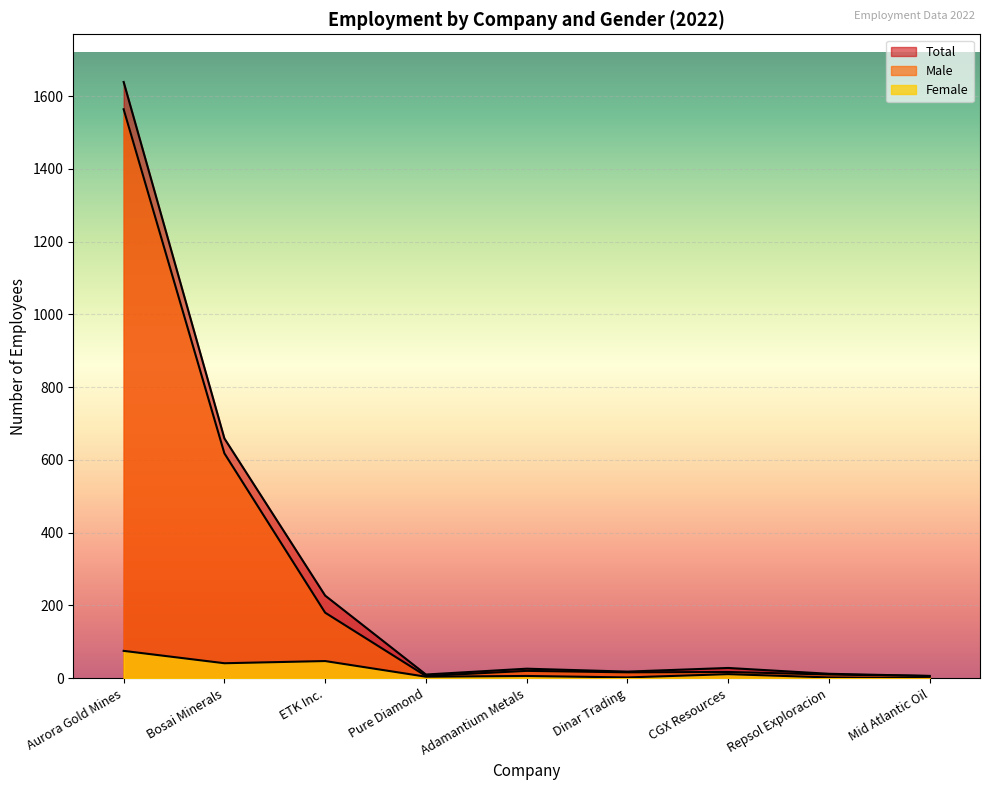

Which series changed the most between Adamantium Metals and CGX Resources?

Female